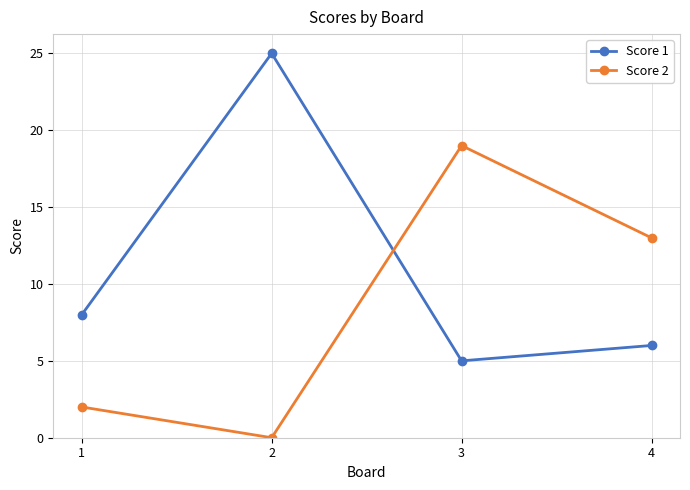

Does the chart have visible grid lines?

Yes